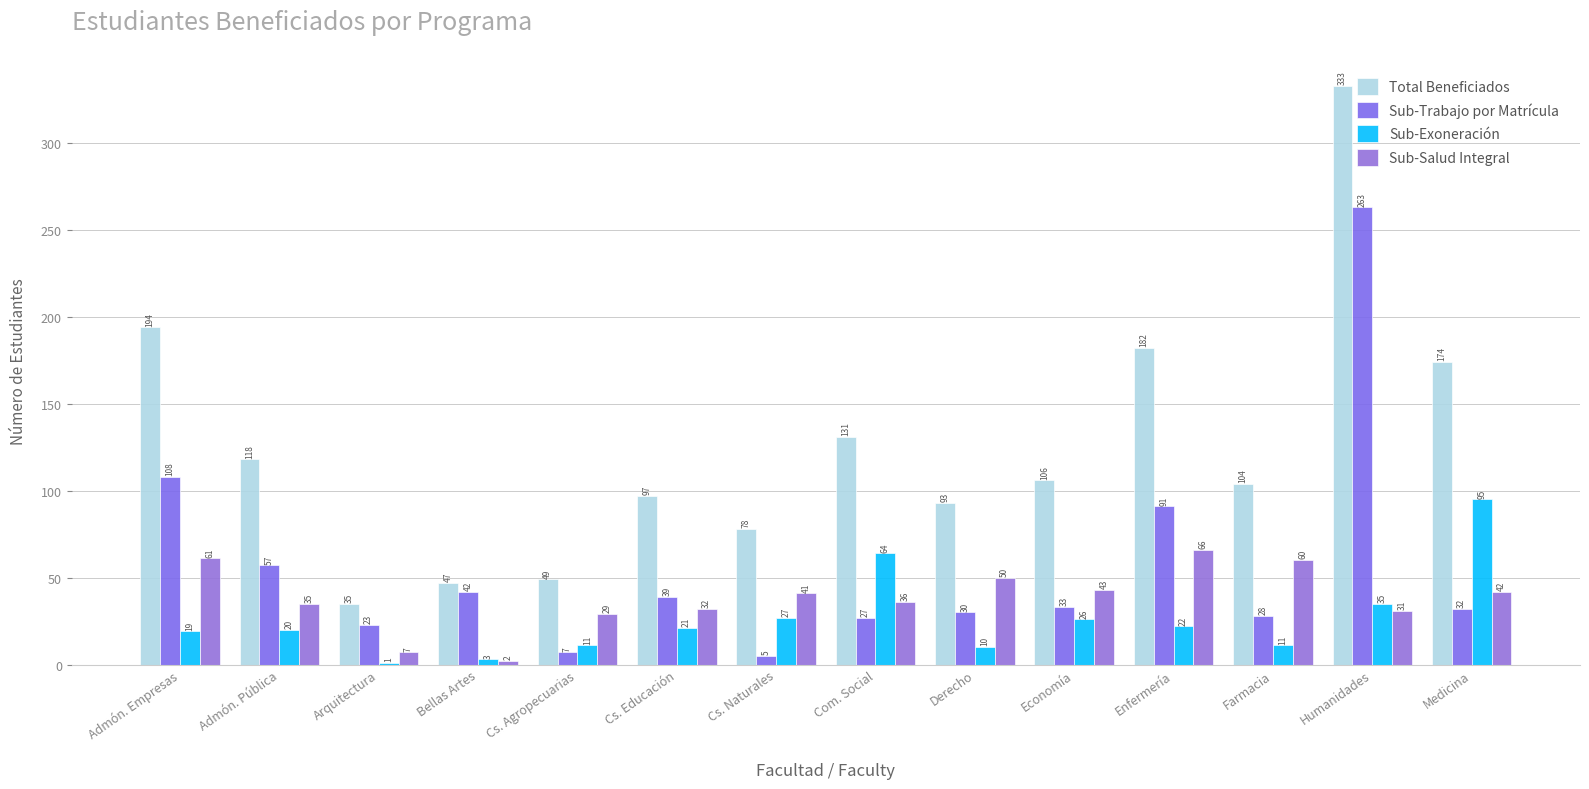

What are all the series names shown in the legend?

Total Beneficiados, Sub-Trabajo por Matrícula, Sub-Exoneración, Sub-Salud Integral